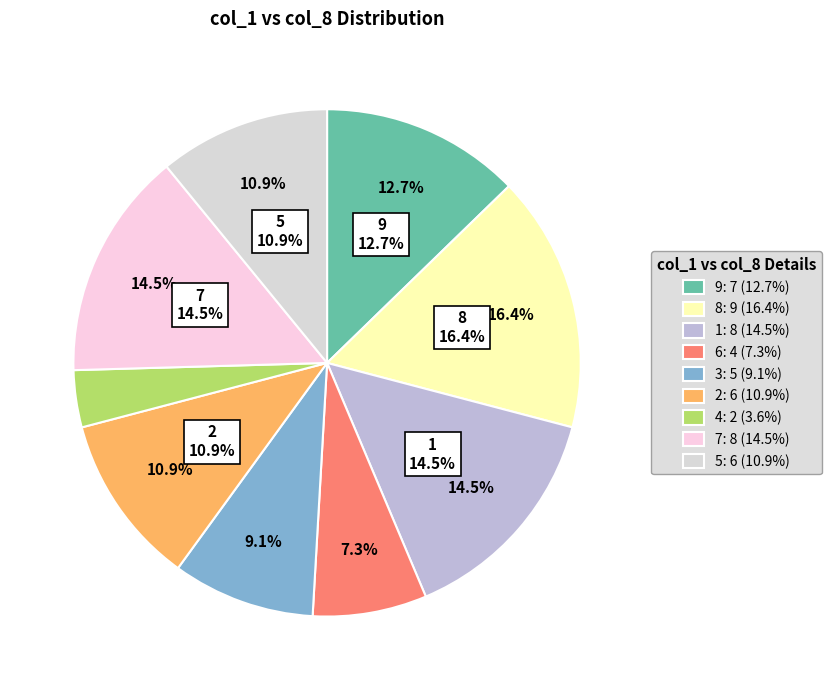

True or false: 5 accounts for 24% of the total.

False